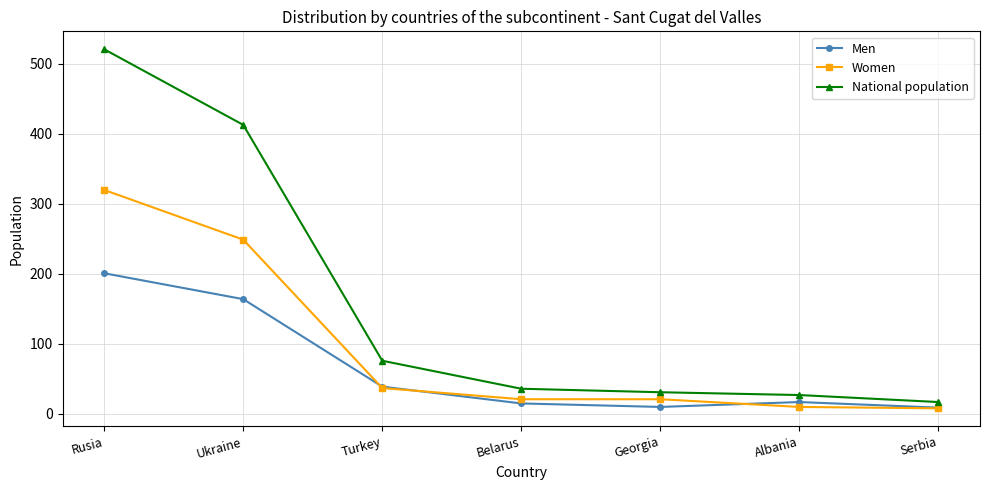

What is the label of the 2nd point from the left?

Ukraine